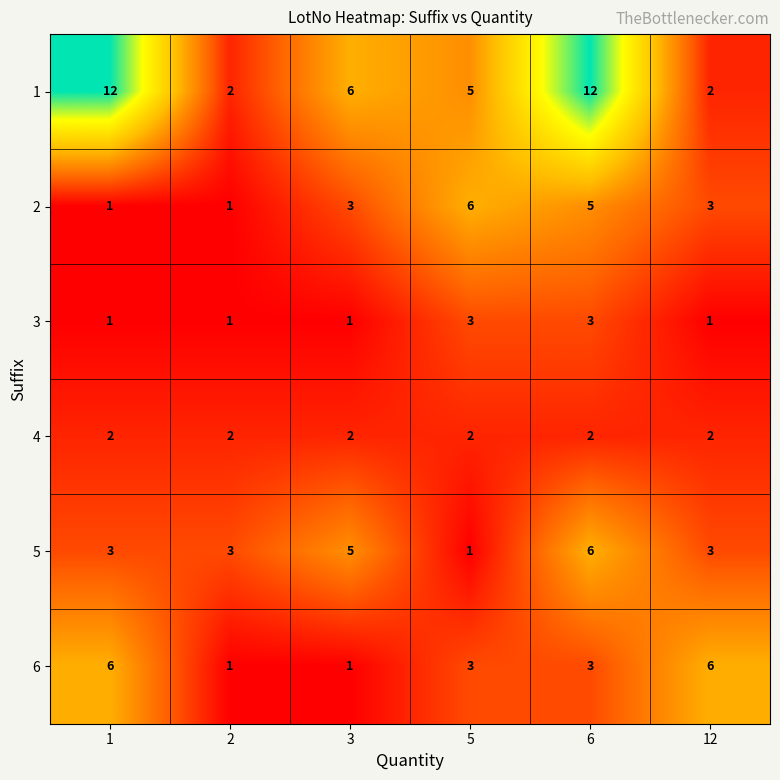

At which label does 5 reach its minimum?

5